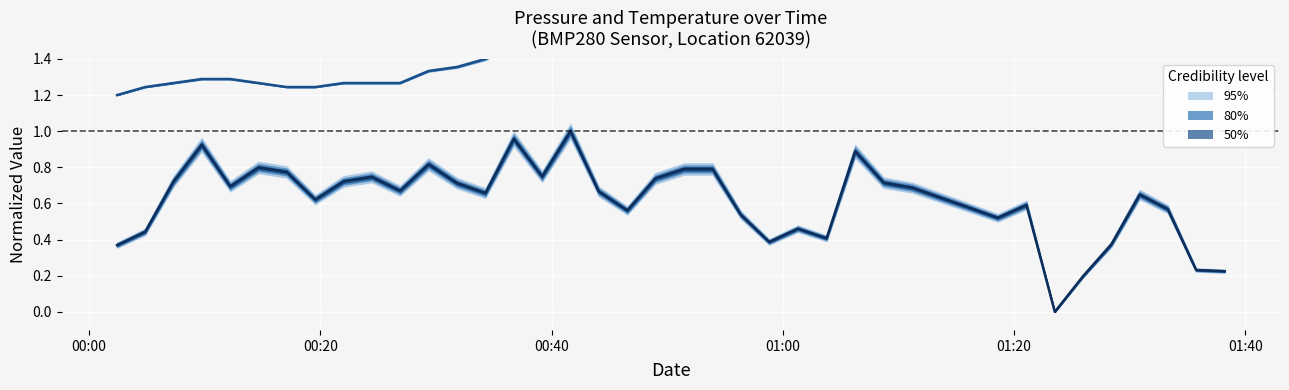

What is the spread (max minus min) of values at 01:20?

0.6